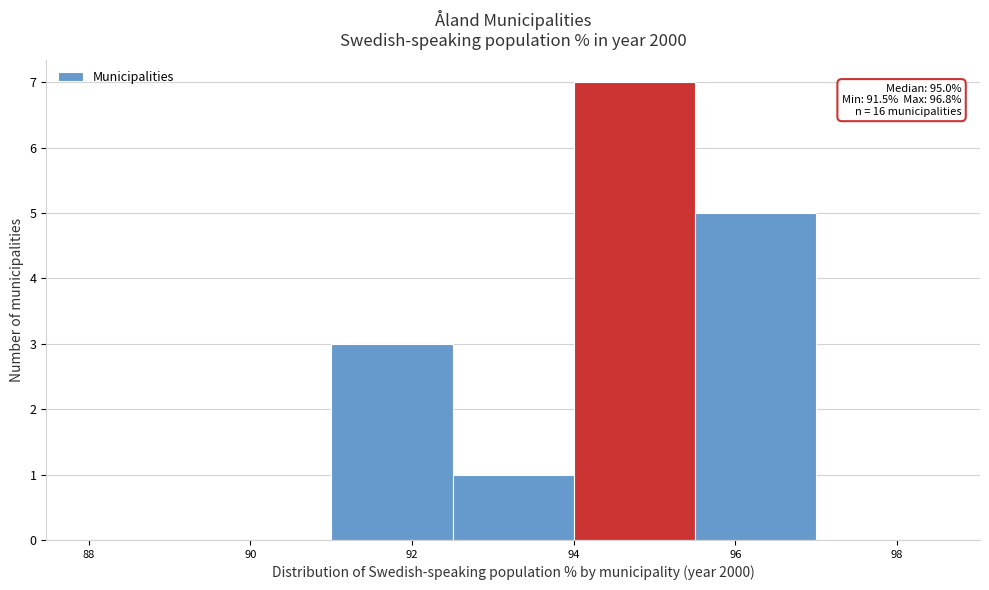

Over which range of the x-axis is the bar tallest?

94.0 to 95.5